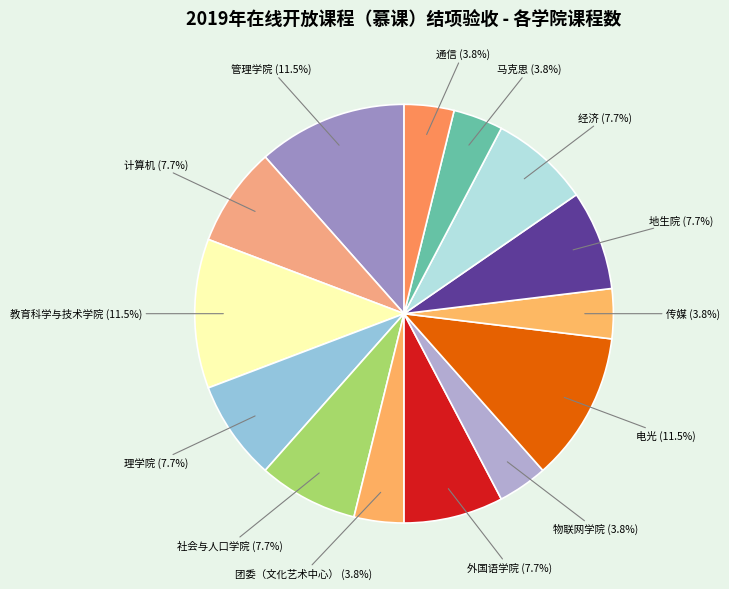

Count the number of slices in the pie.

14